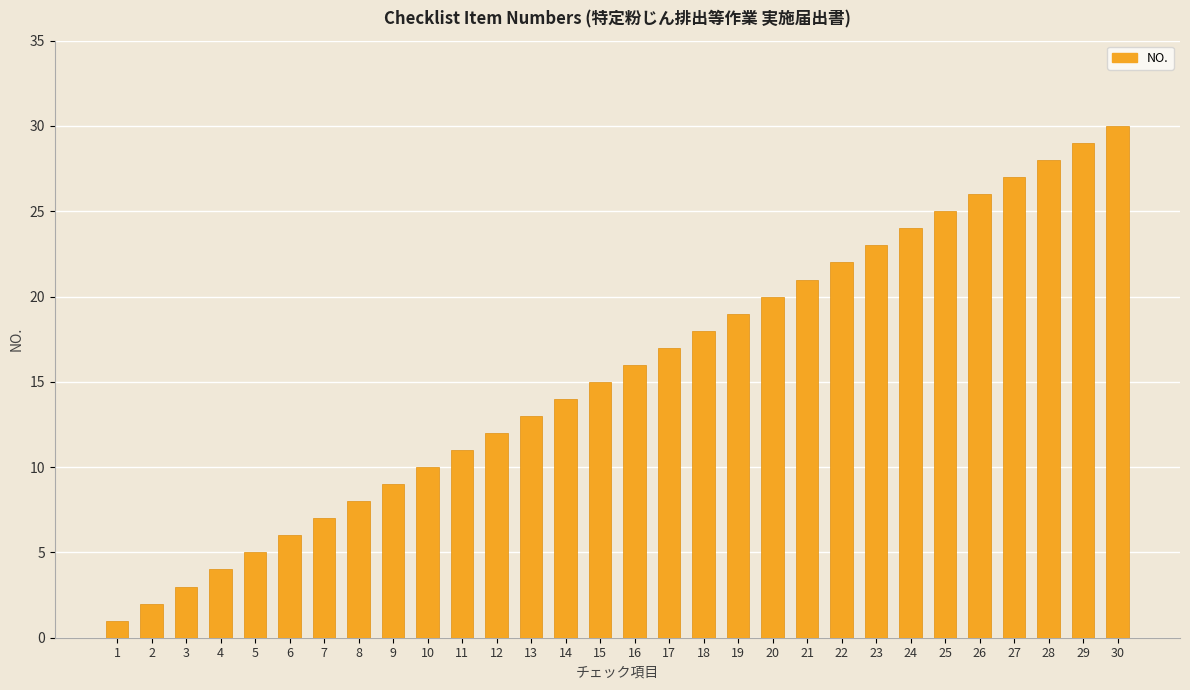

What is the change in value from 15 to 24?

+9